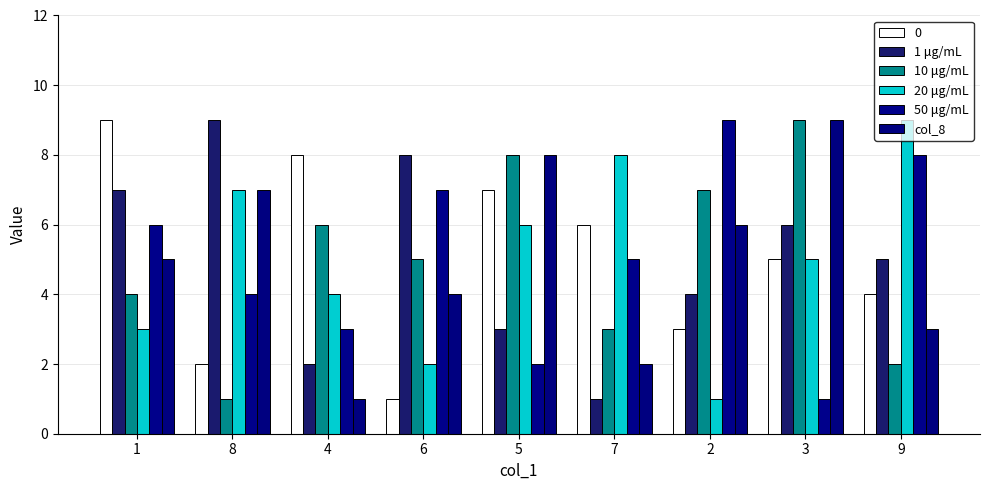

How many series are shown in this chart?

6